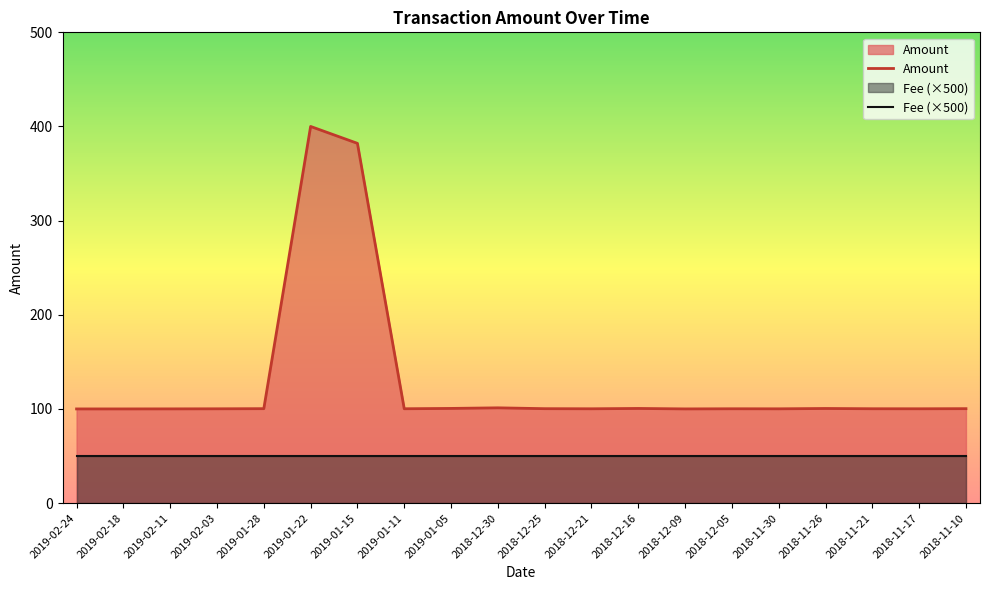

What is the difference between the values at 2018-11-10 and 2019-01-15?

281.8